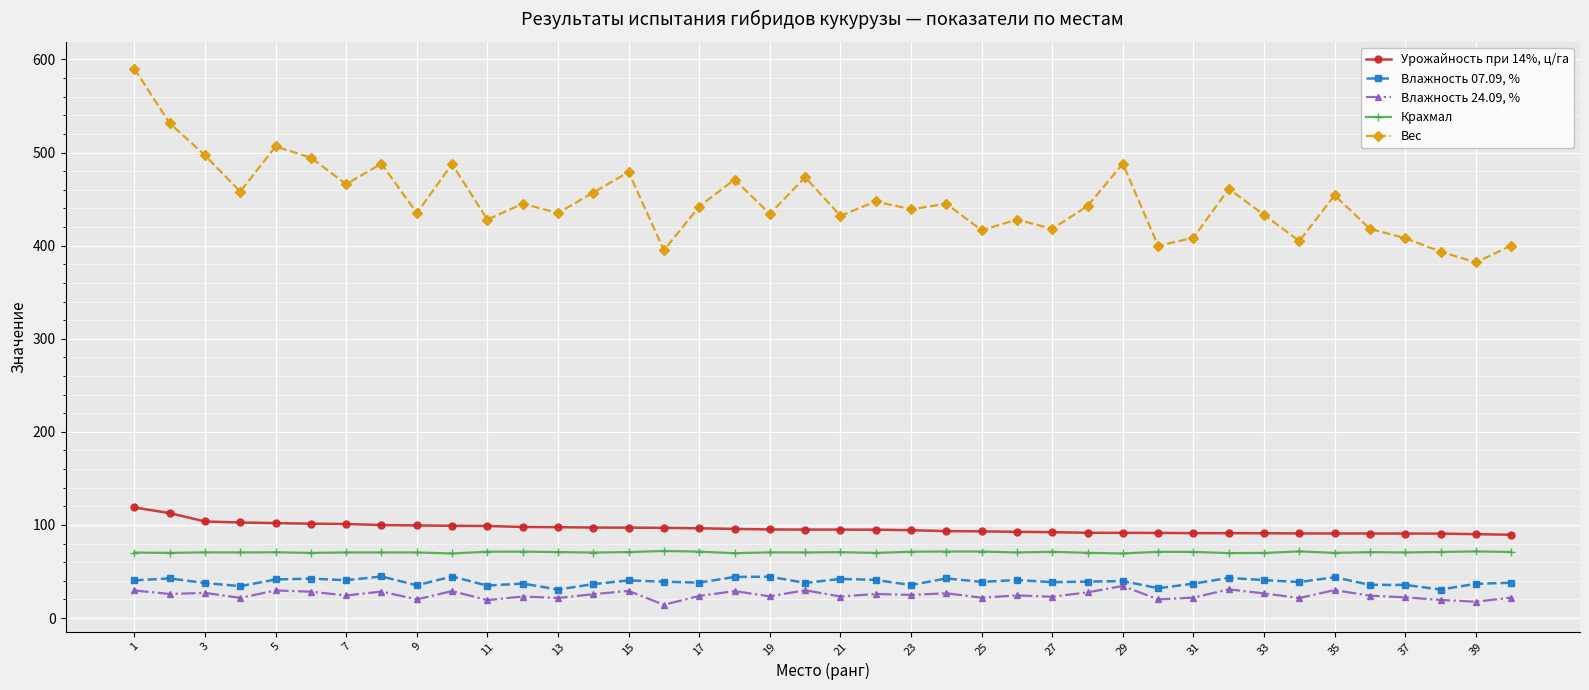

What is the value of the Влажность 07.09, % point at the 18th from the left?

44.2